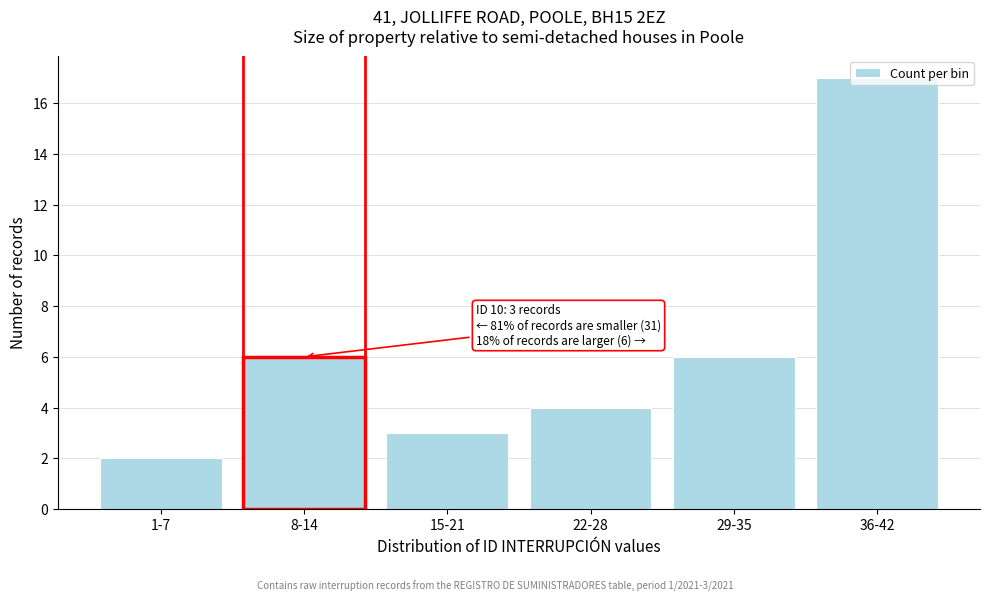

Is it true that the value at 29-35 is 6?

True